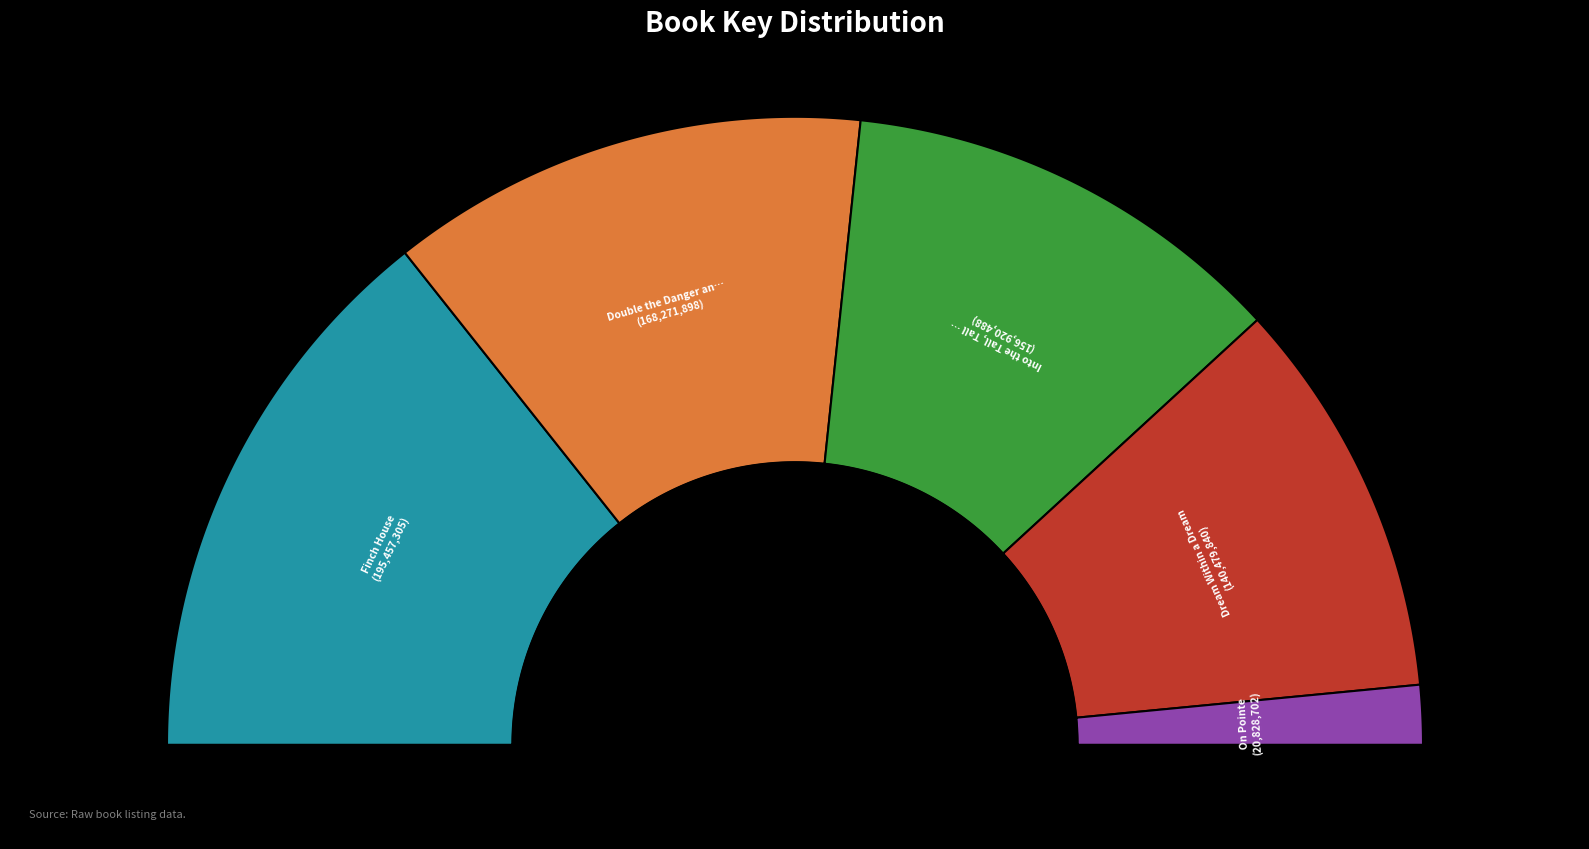

Is it true that On Pointe is 3% of the pie?

True